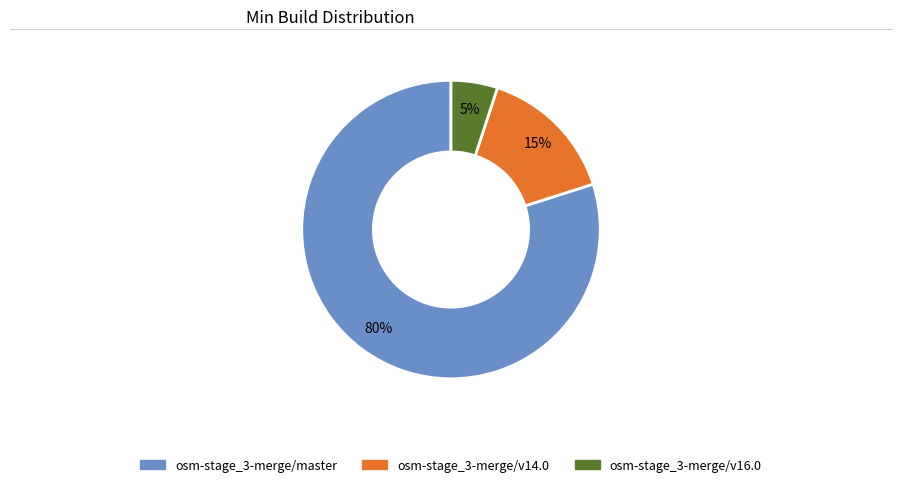

Which has a higher value, osm-stage_3-merge/v14.0 or osm-stage_3-merge/v16.0?

osm-stage_3-merge/v14.0